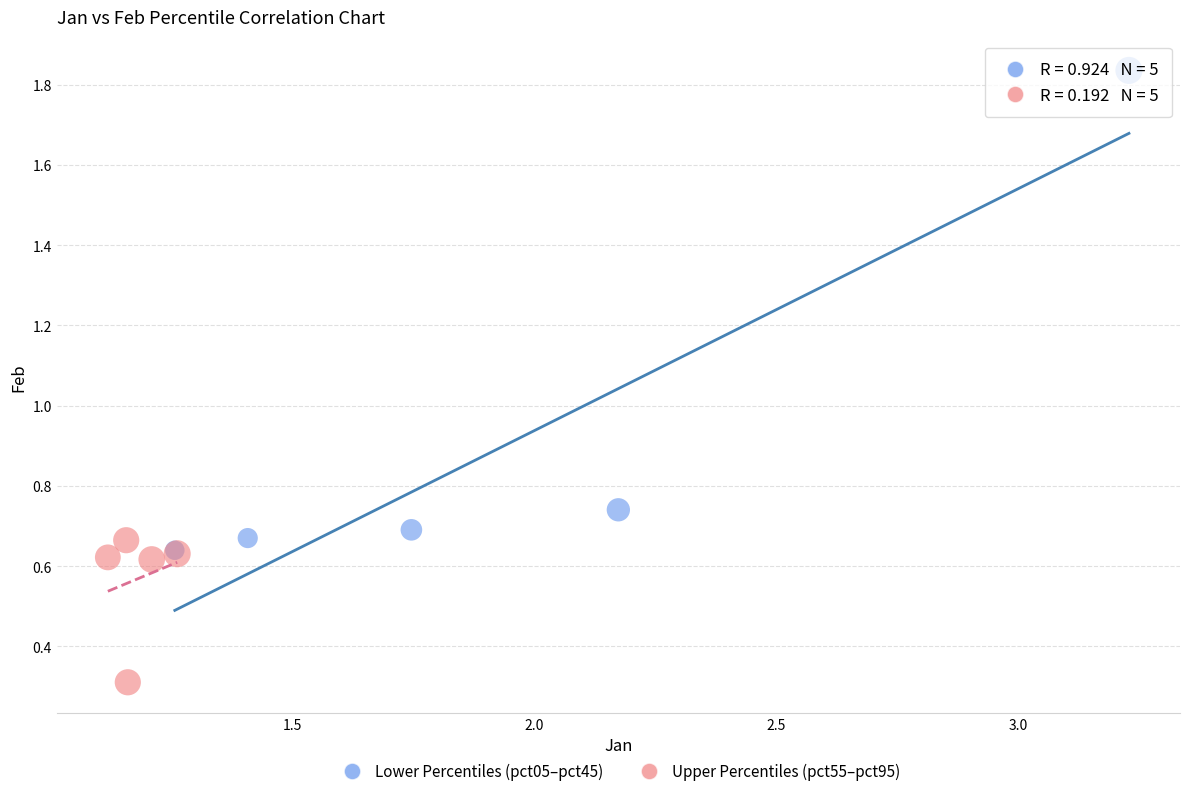

Which series reaches the minimum Y coordinate?

Upper Percentiles (pct55–pct95)